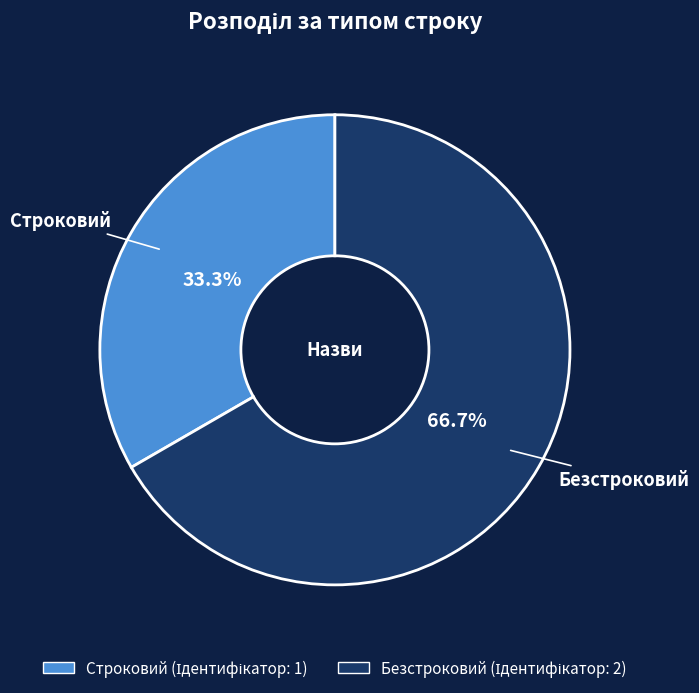

Is it true that Безстроковий is 60% of the pie?

False